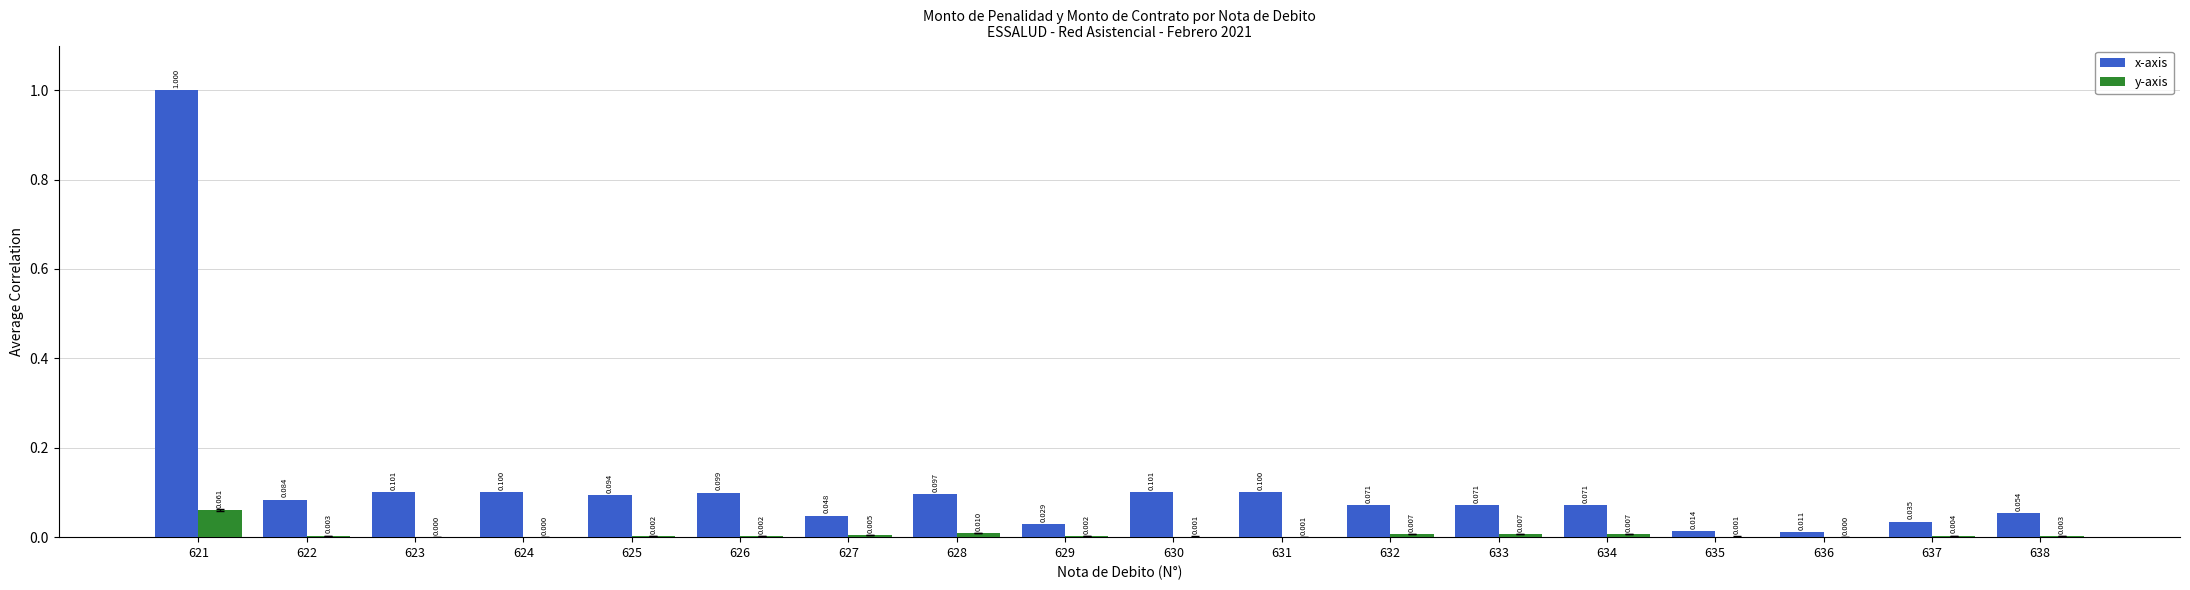

Which series has the largest total across all categories?

x-axis